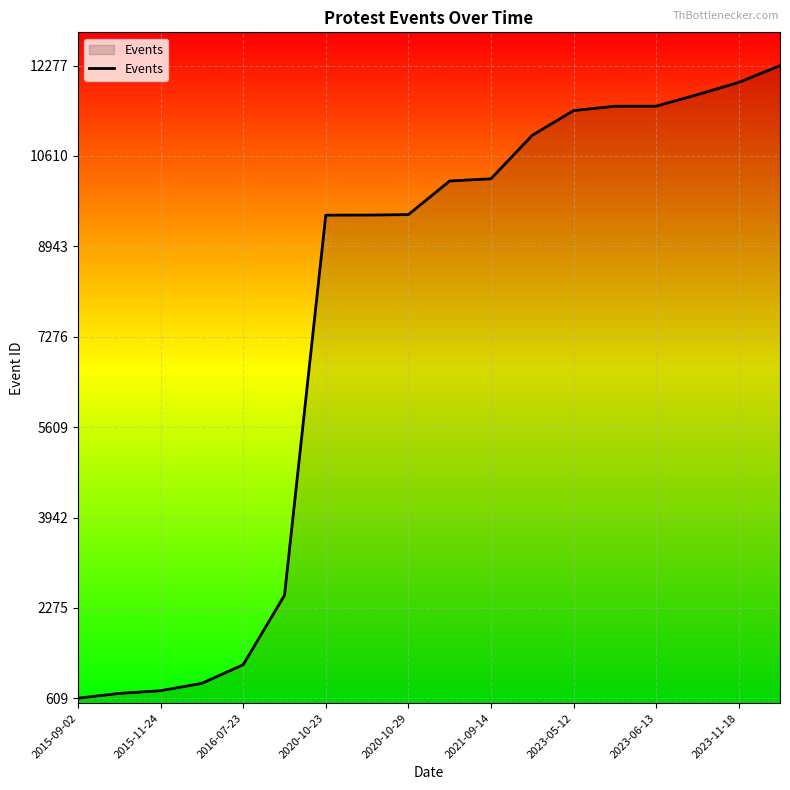

What is the sum of all values?

137062